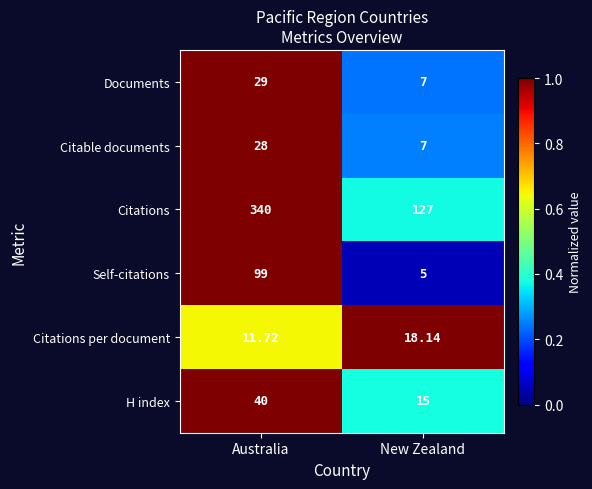

Rank the series by their maximum value, from highest to lowest.

Citations, Self-citations, H index, Documents, Citable documents, Citations per document